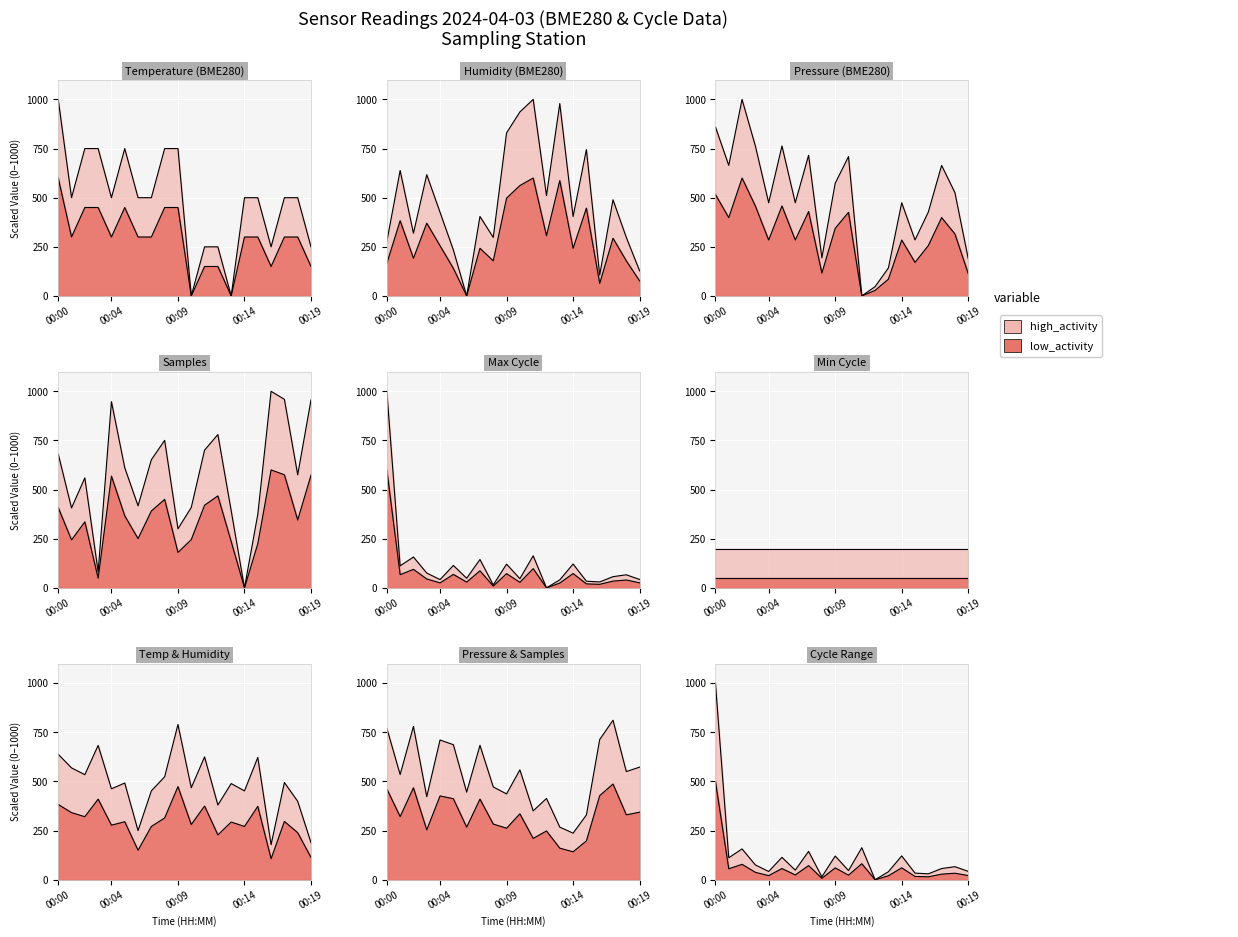

What is the value of the BME280_humidity point at the 15th from the left?

404.3